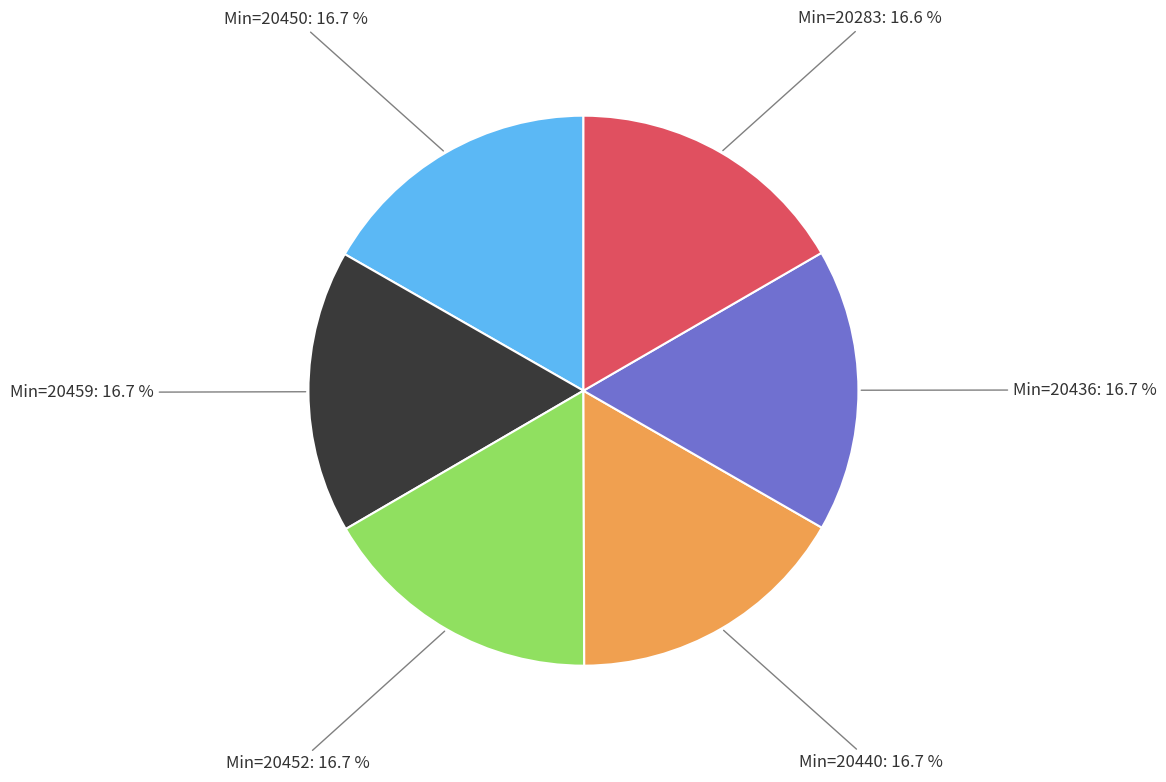

Is there a majority slice in this chart?

No